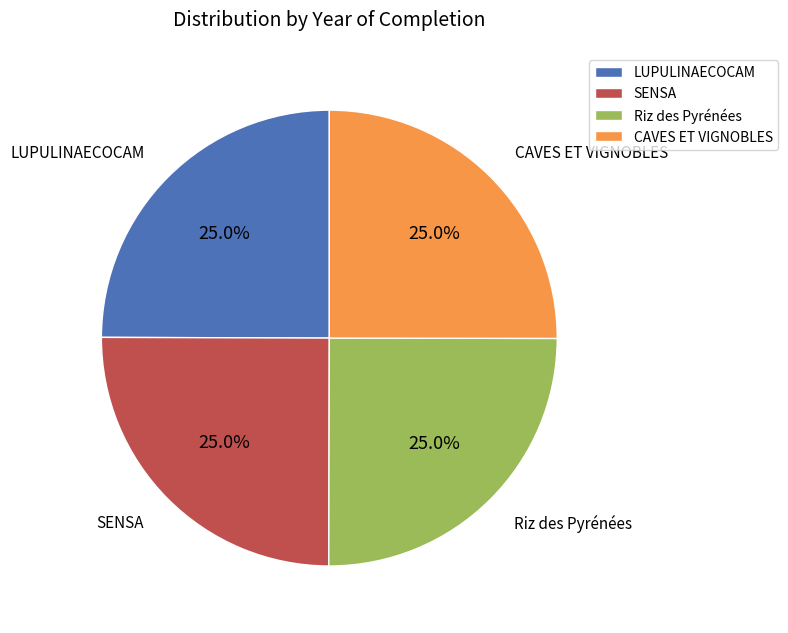

How many slices are in this pie chart?

4